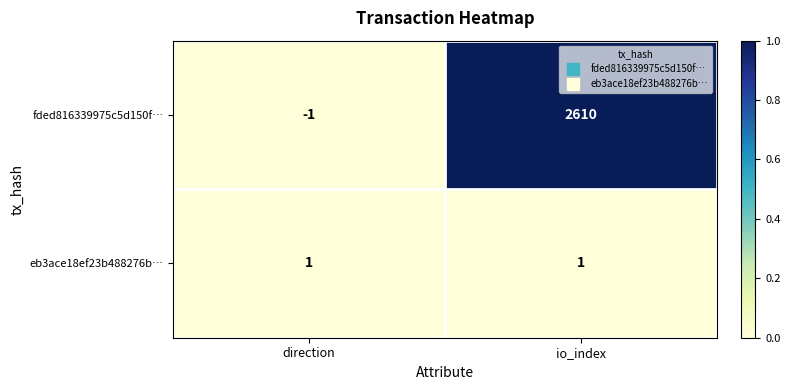

At which label is fded816339975c5d150f… closest to 1304?

direction